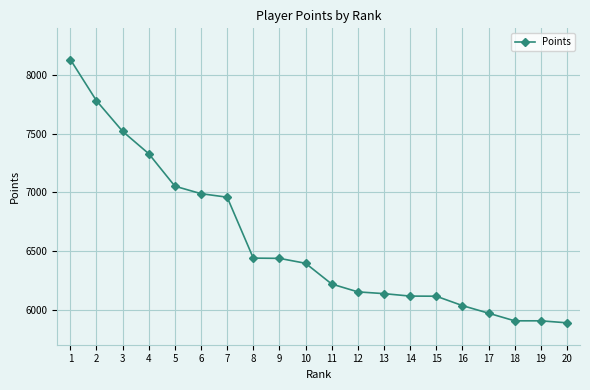

What is the maximum value shown in the chart?

8134